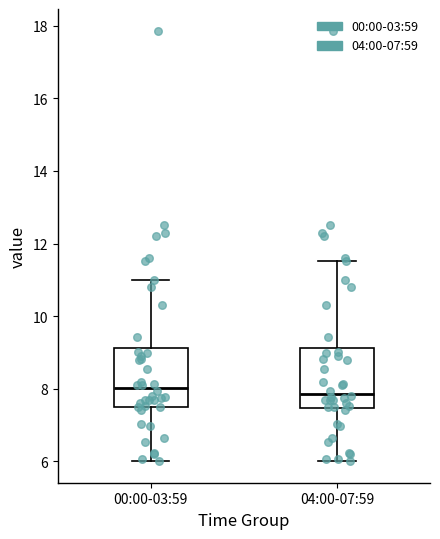

Reading left to right, transcribe this box plot: for each box, give where its median line is, the range the box spans, and where its two whiskers end, as read against the y-axis. The values are not printed on the chart, so give them approximately, as read against the axis.

00:00-03:59: median 8.0, box 7.6 to 9.2, whiskers 6.0 to 11.0
04:00-07:59: median 7.8, box 7.4 to 9.2, whiskers 6.0 to 11.6